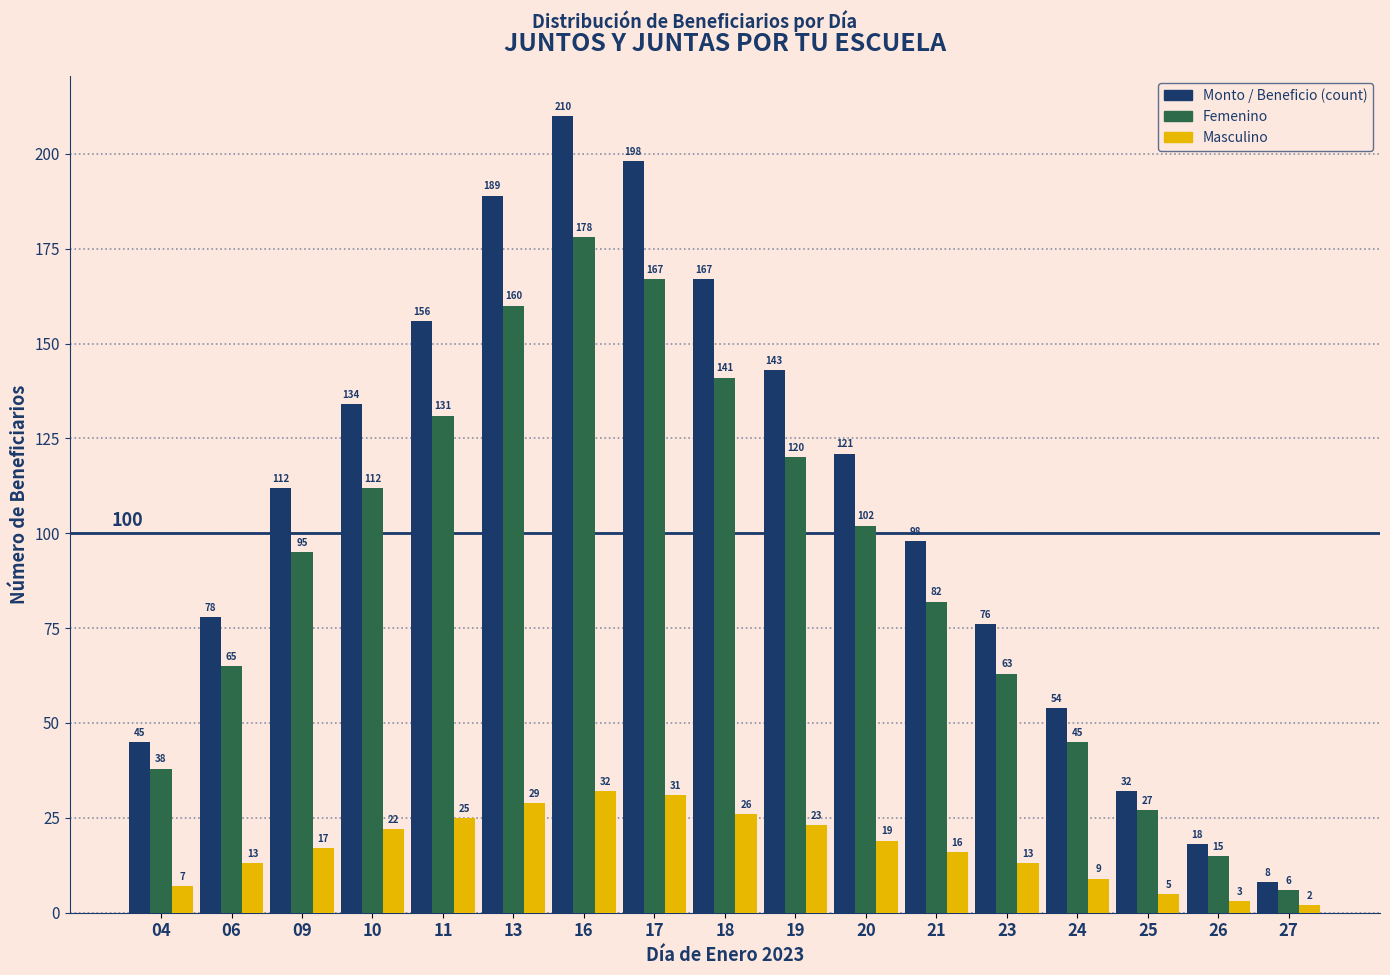

What is the value of the Femenino bar at the 14th from the left?

45